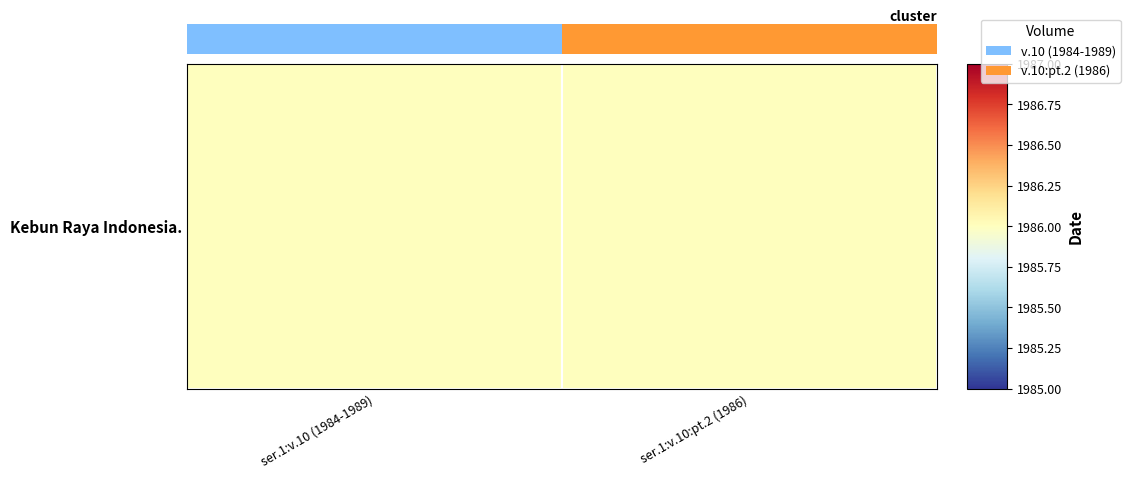

At which category does the chart reach its peak across all series?

ser.1:v.10:pt.2 (1986)